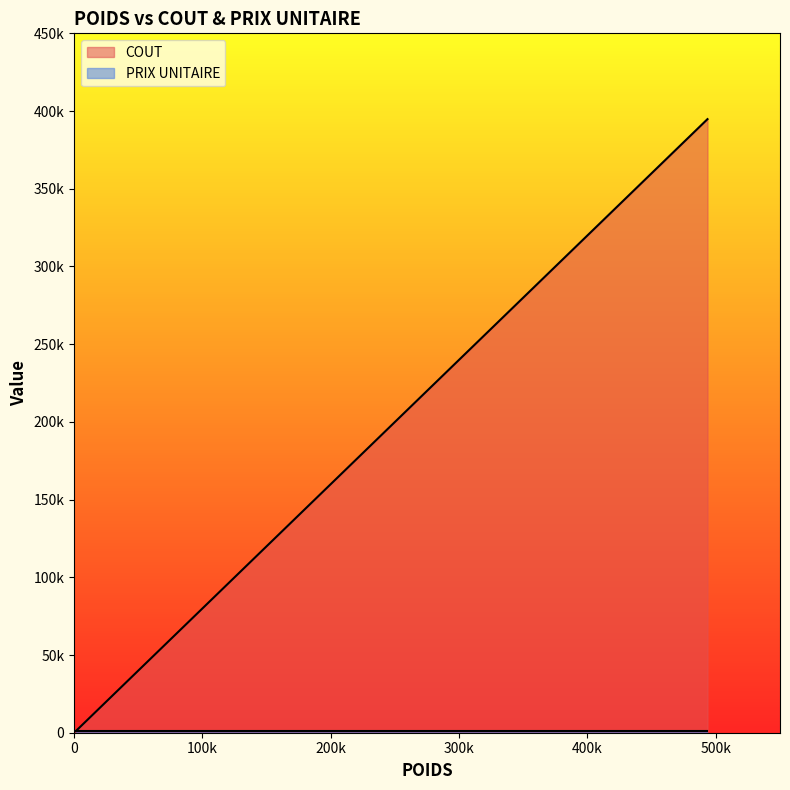

What is the label of the 1st point from the right?

493500